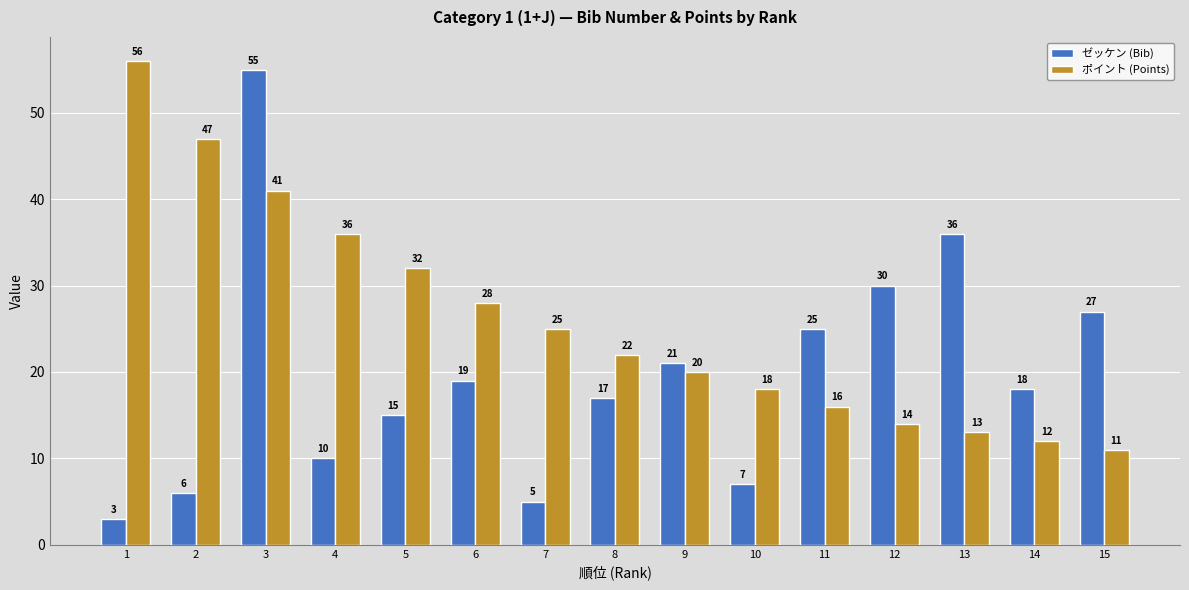

Is it true that ゼッケン (Bib) equals 30 at 12?

True